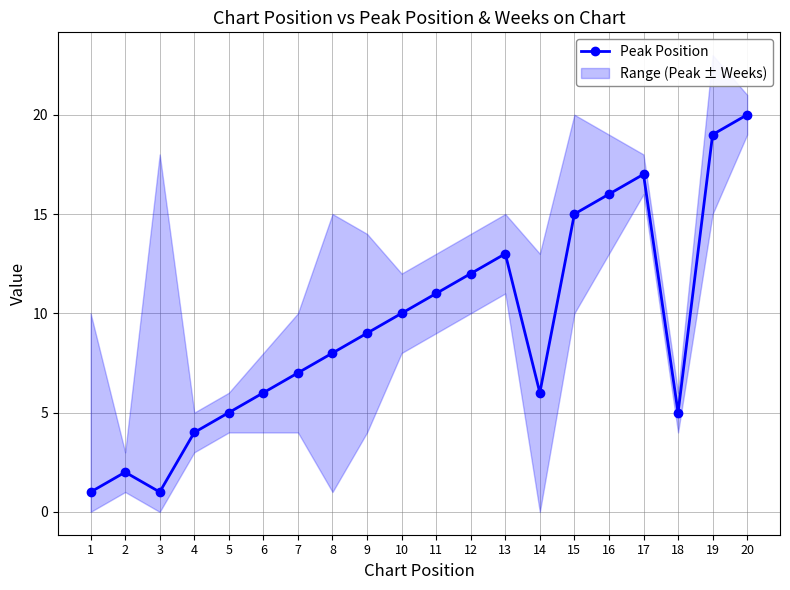

Reading left to right, list all the values displayed in this chart.

1	2	1	4	5	6	7	8	9	10	11	12	13	6	15	16	17	5	19	20